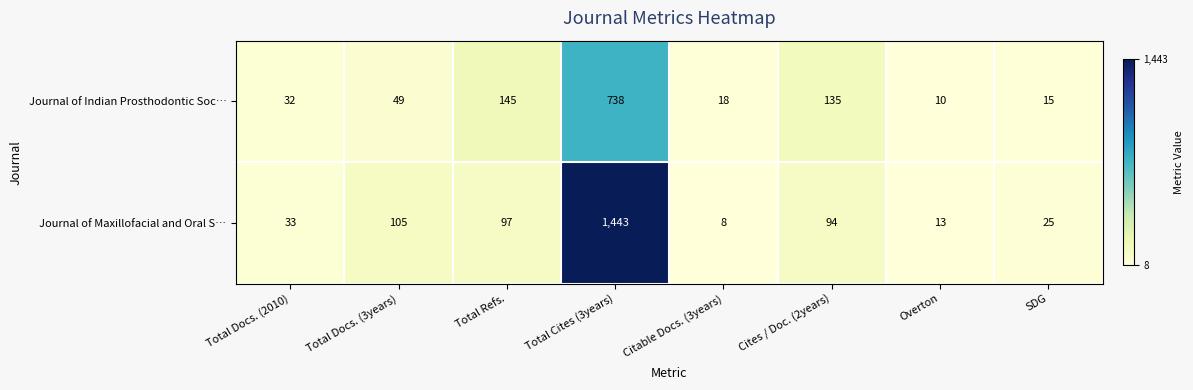

The Journal of Maxillofacial and Oral S… series shows 125 at Cites / Doc. (2years). True or false?

False